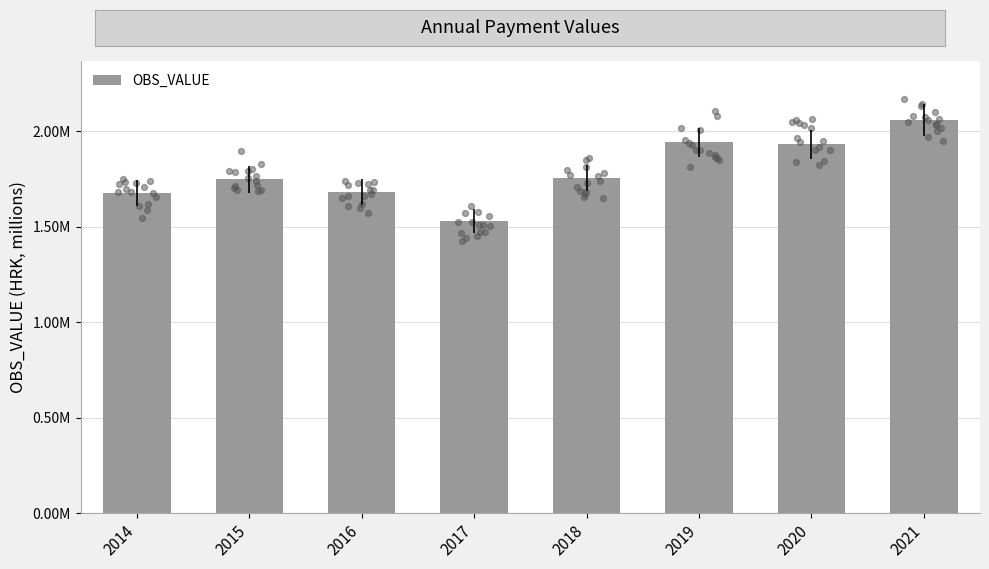

What is the change in value from 2019 to 2021?

+117565.0